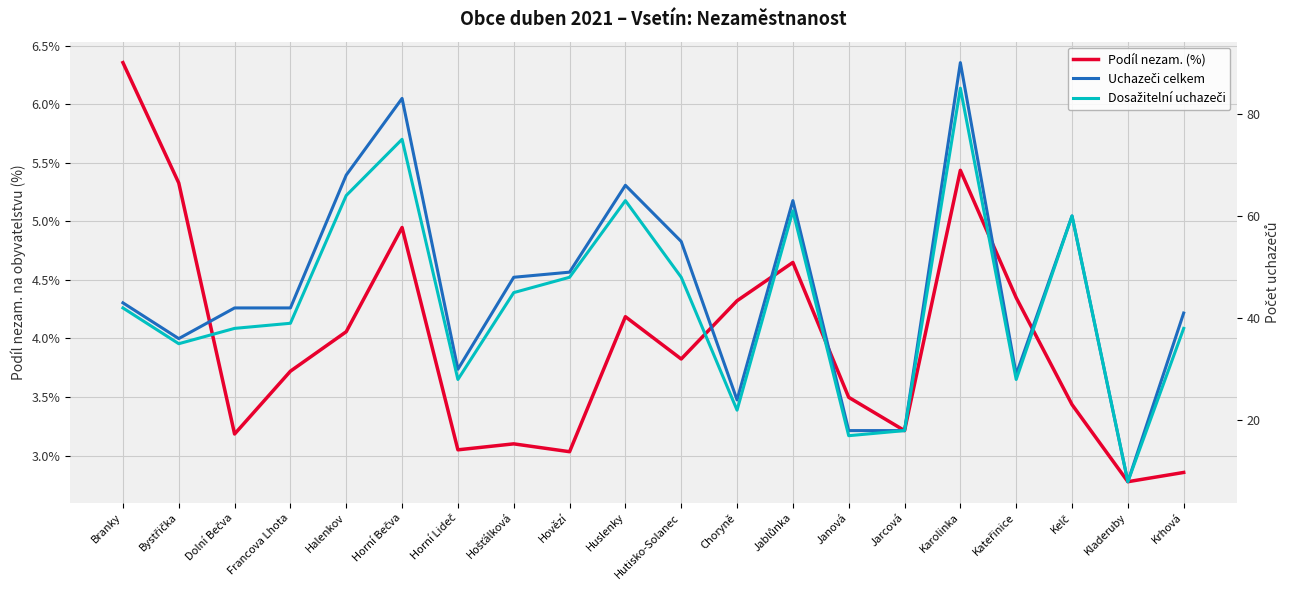

Which series changed the most between Horní Lideč and Kladeruby?

Uchazeči celkem